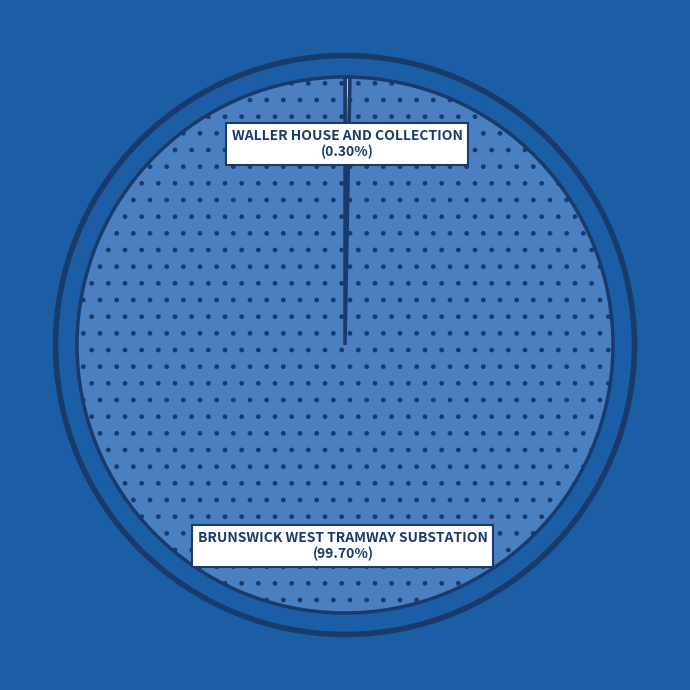

Is there a majority slice in this chart?

Yes